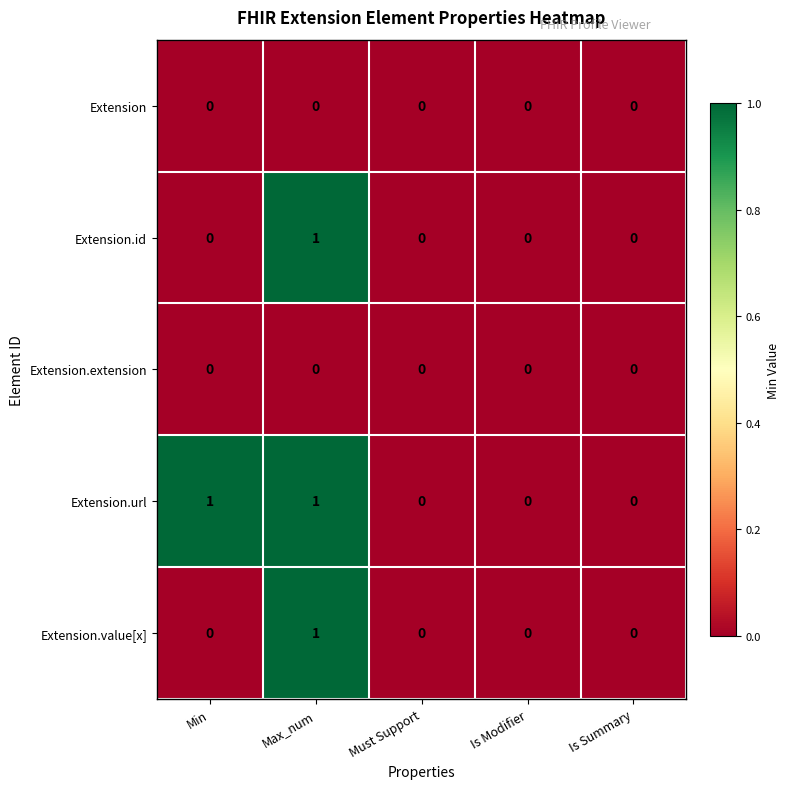

At which category is the sum across all series the highest?

Max_num